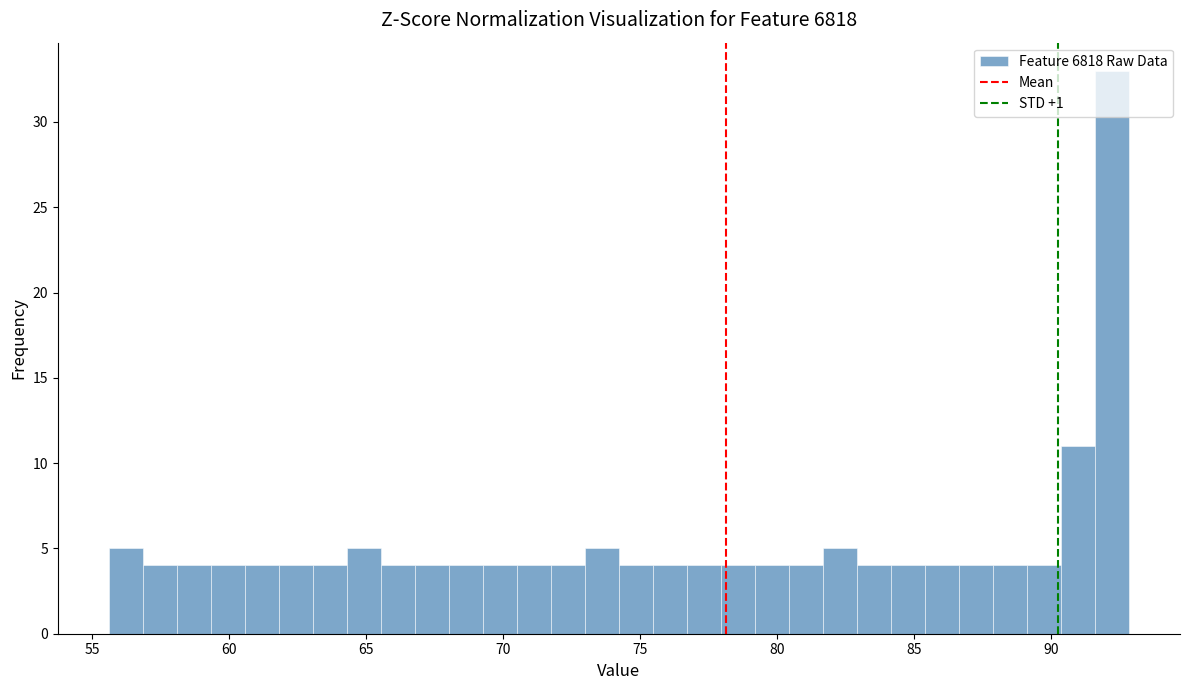

Around what value on the x-axis is the tallest bar? Give the approximate position of its centre, as read against the axis.

92.0